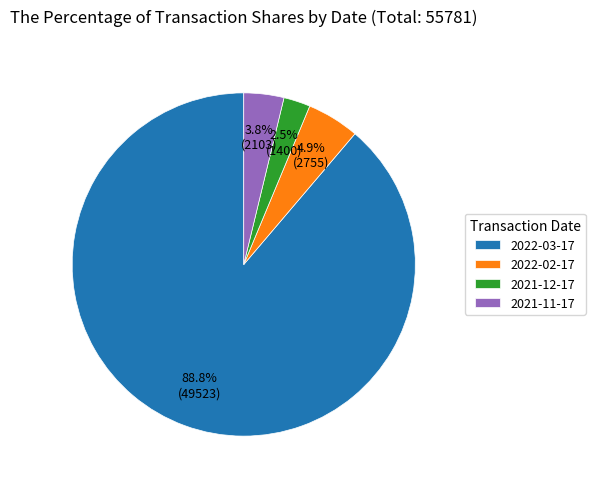

Which slice is the smallest?

2021-12-17